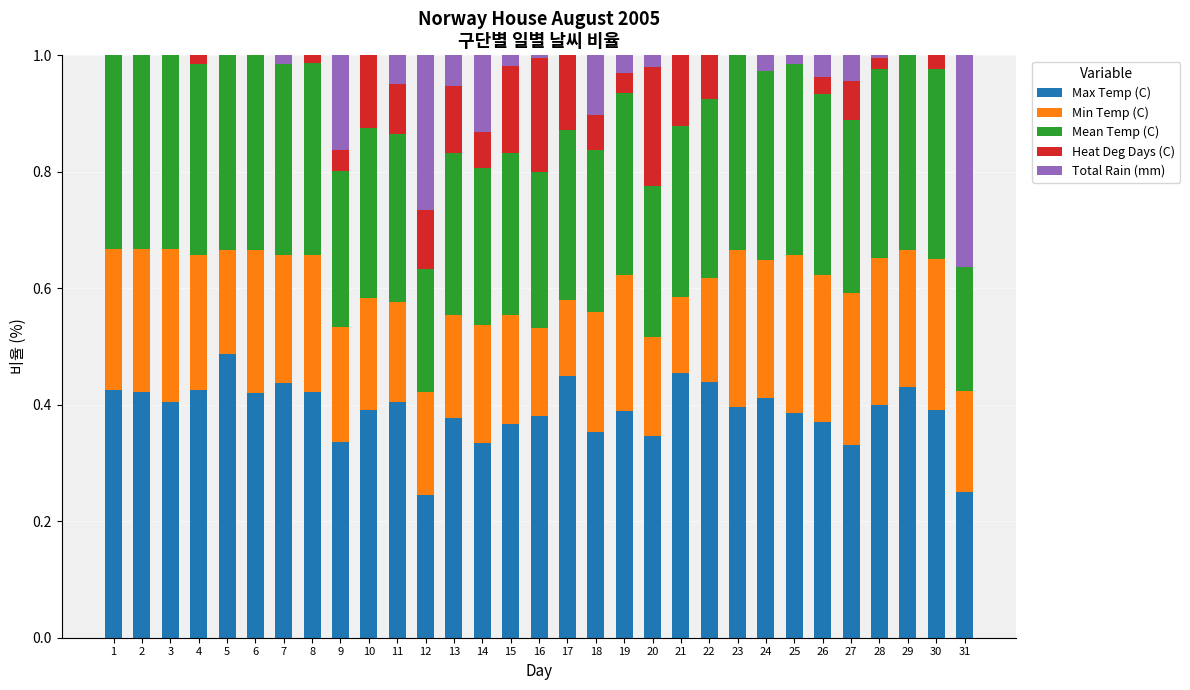

What is the total value across all series at 23?

1.0